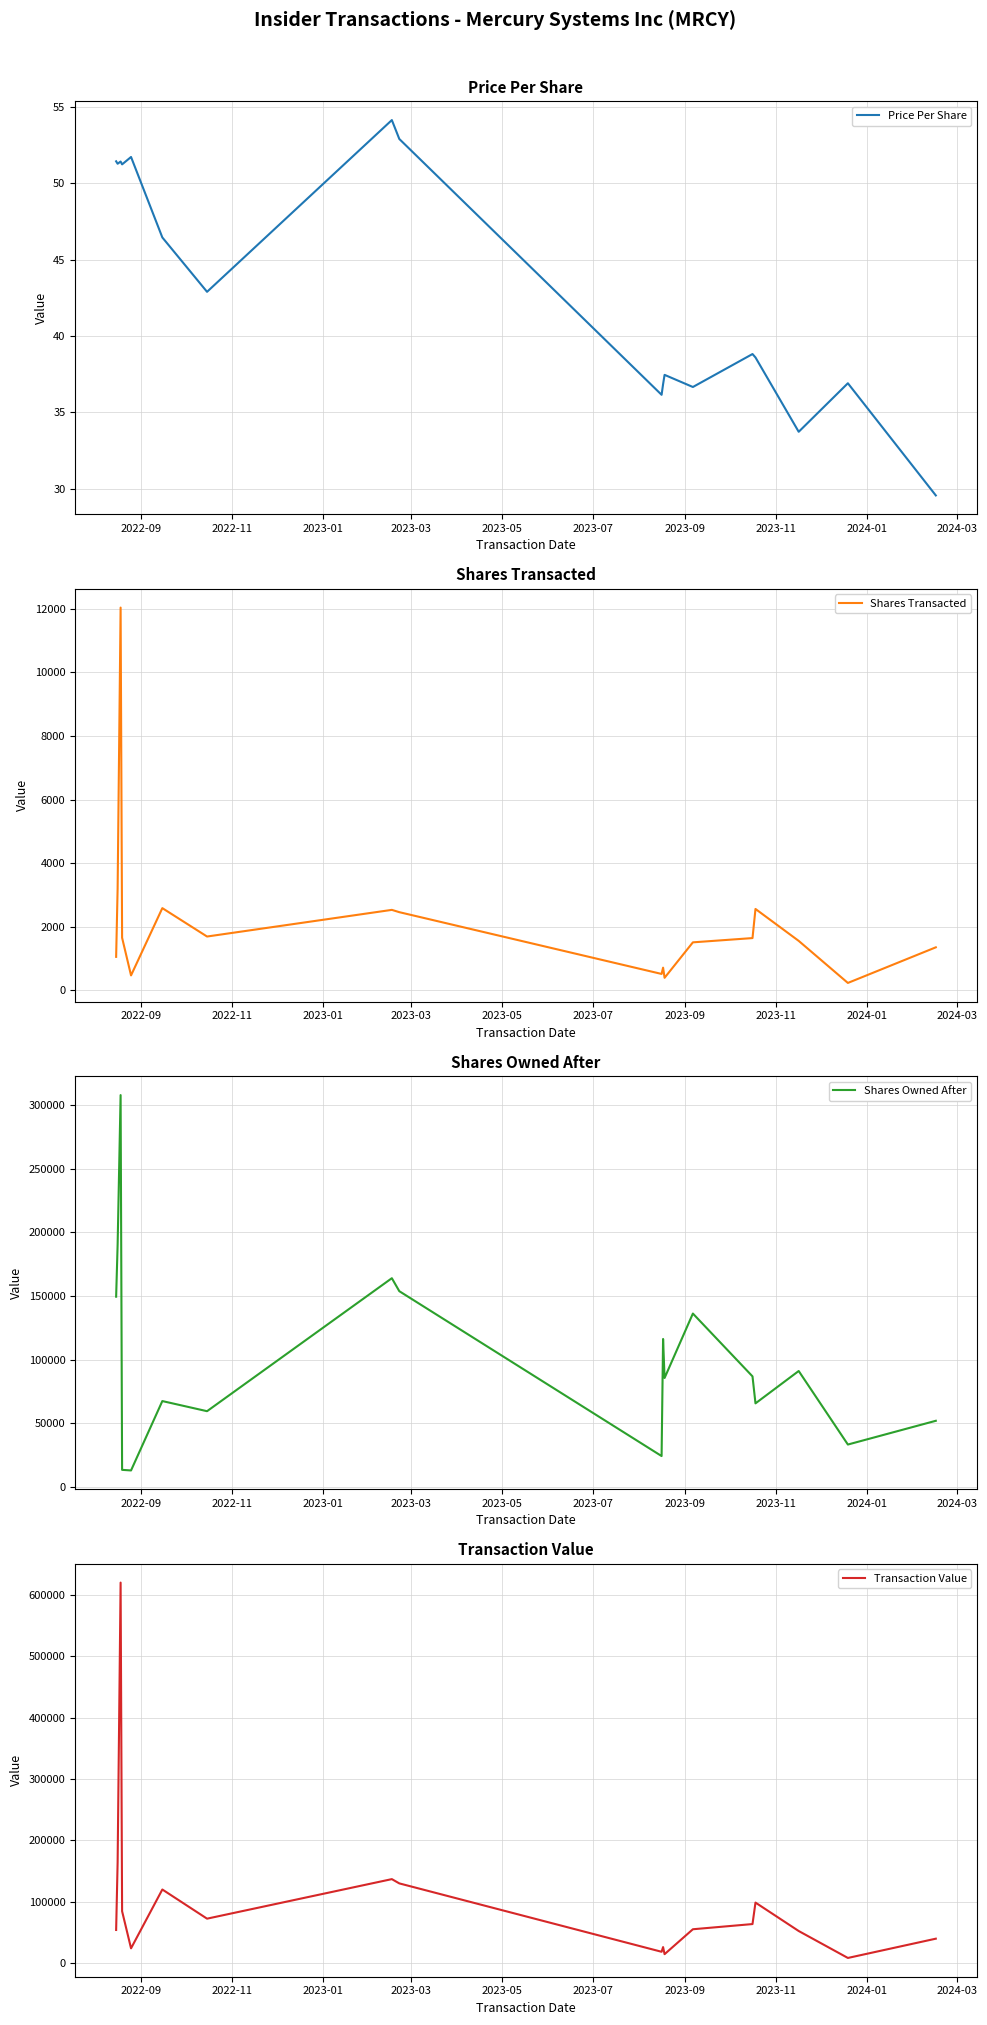

What is the highest value of the Price Per Share series?

54.1